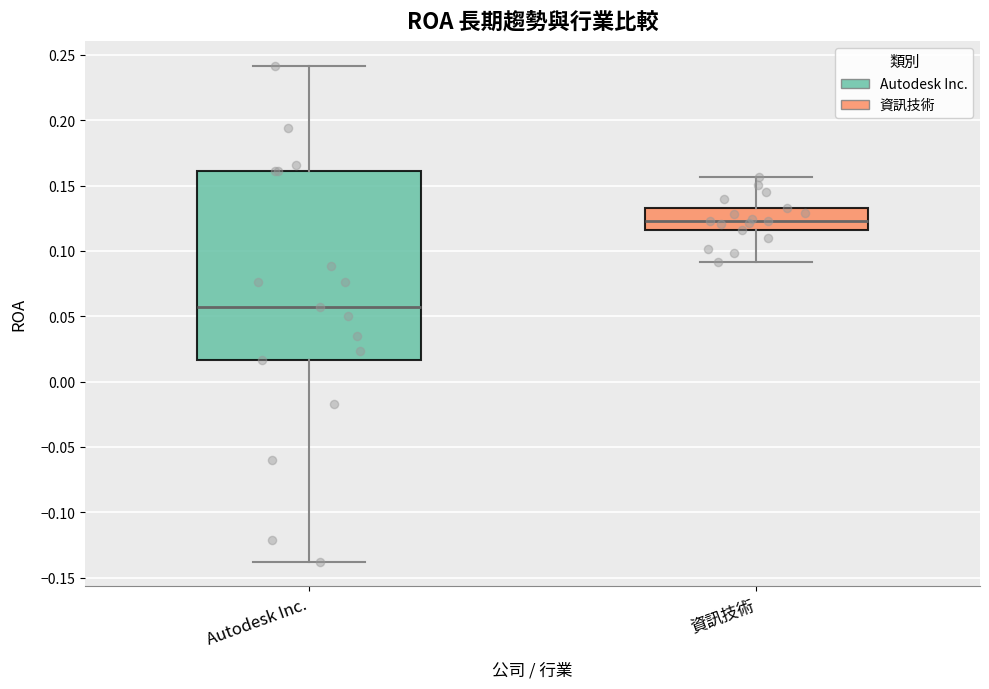

Where is the lower edge of the box for 資訊技術 on the y-axis? The values are not printed on the chart, so give them approximately, as read against the axis.

0.115